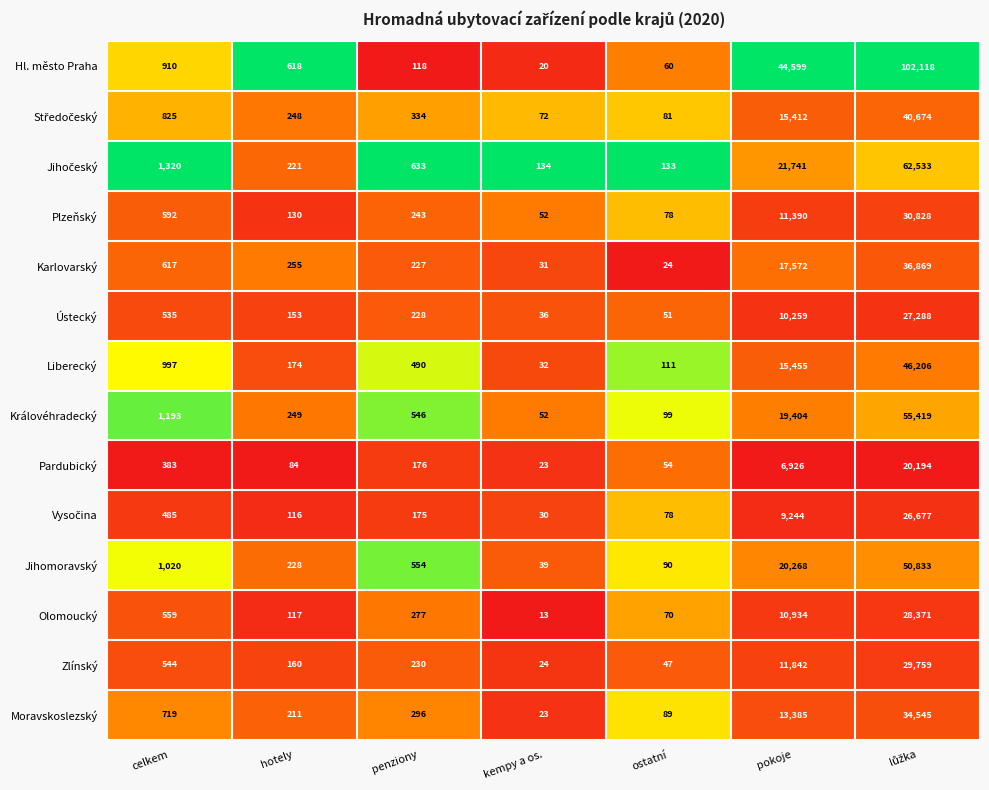

At which label does Královéhradecký first exceed 546?

celkem